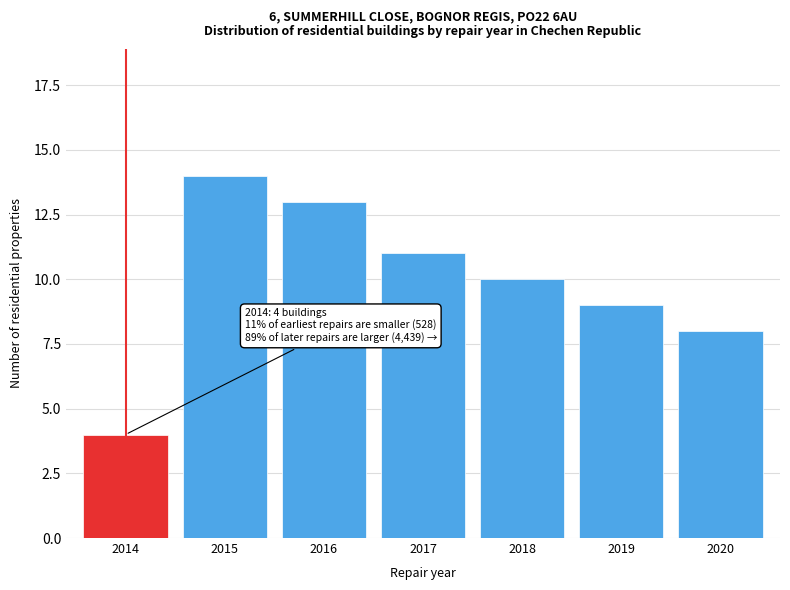

Reading left to right, what are all the values shown in this chart?

2014=4	2015=14	2016=13	2017=11	2018=10	2019=9	2020=8